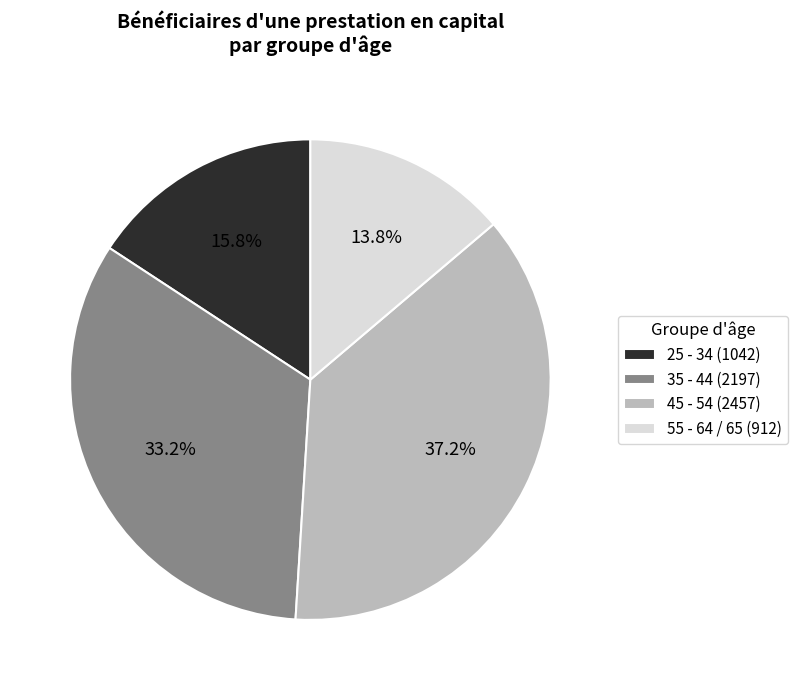

What is the largest slice in the pie chart?

45 - 54